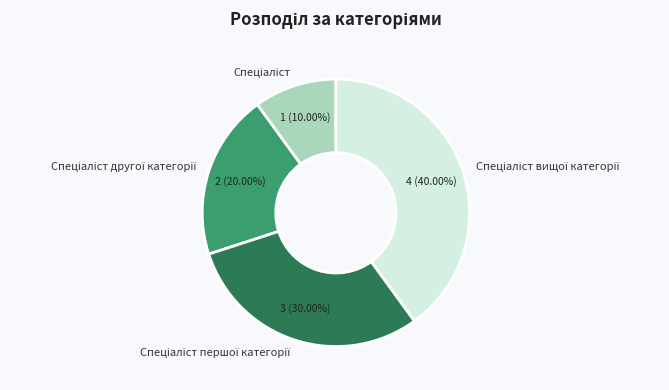

Does any single category account for the majority?

No